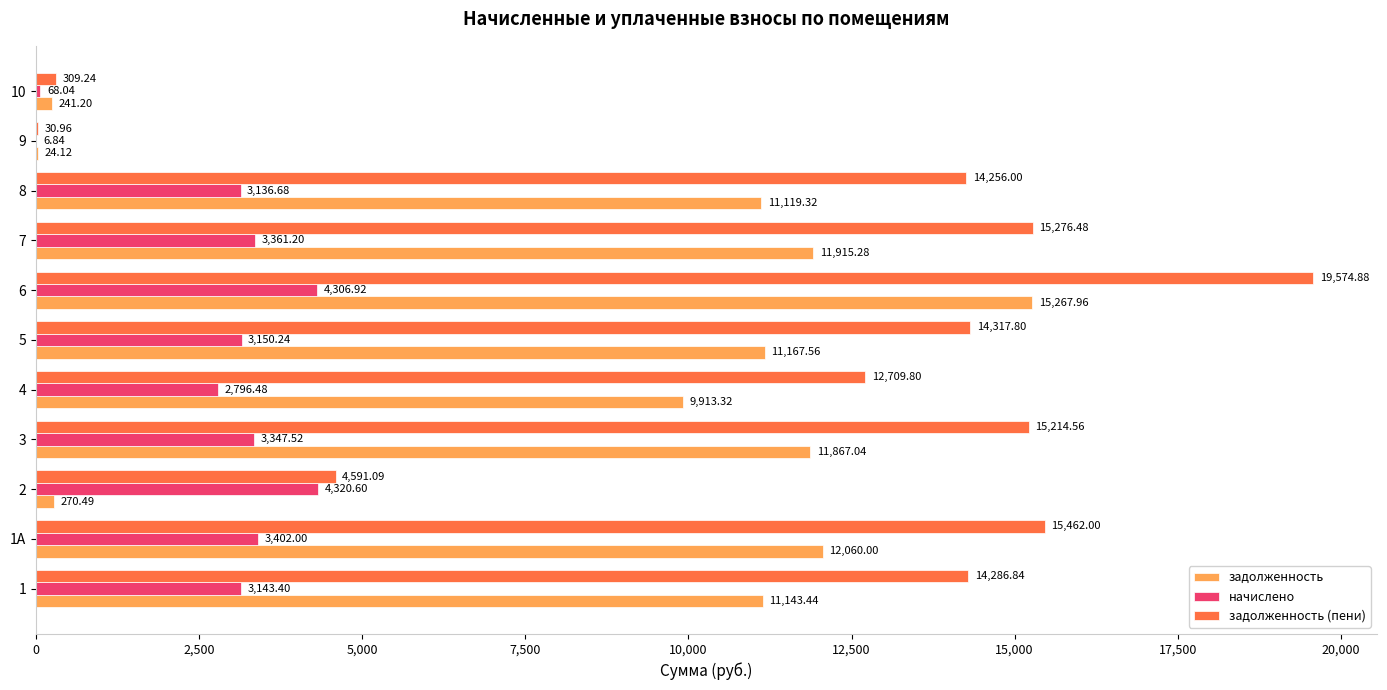

Which series changed the most between 3 and 5?

задолженность (пени)